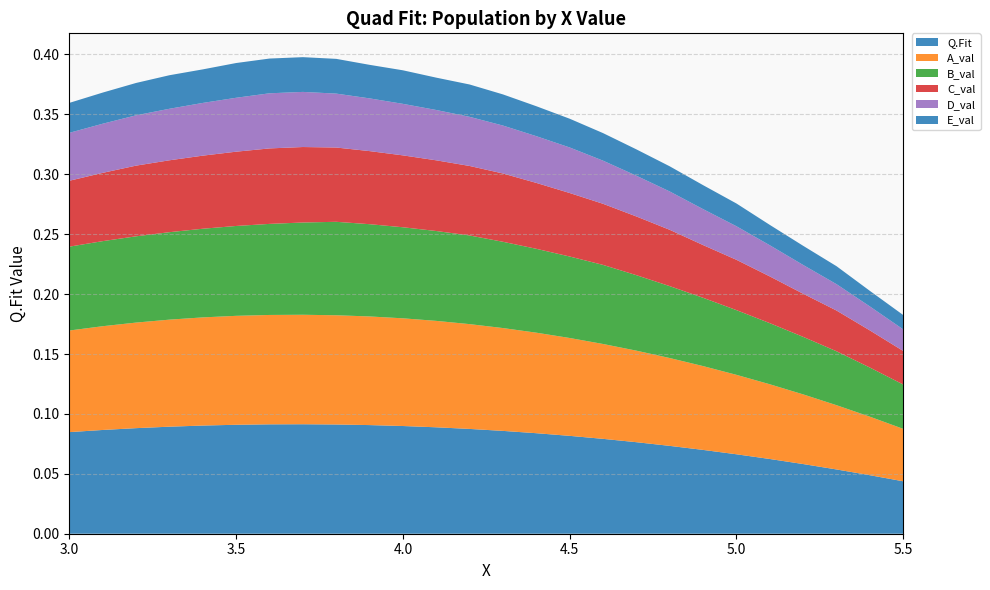

Reading right to left, extract all data points from this chart.

Q.Fit: 0.0	0.0	0.1	0.1	0.1	0.1	0.1	0.1	0.1	0.1	0.1	0.1	0.1	0.1	0.1	0.1	0.1	0.1	0.1	0.1	0.1	0.1	0.1	0.1	0.1	0.1
A_val: 0.0	0.0	0.1	0.1	0.1	0.1	0.1	0.1	0.1	0.1	0.1	0.1	0.1	0.1	0.1	0.1	0.1	0.1	0.1	0.1	0.1	0.1	0.1	0.1	0.1	0.1
B_val: 0.0	0.0	0.0	0.0	0.1	0.1	0.1	0.1	0.1	0.1	0.1	0.1	0.1	0.1	0.1	0.1	0.1	0.1	0.1	0.1	0.1	0.1	0.1	0.1	0.1	0.1
C_val: 0.0	0.0	0.0	0.0	0.0	0.0	0.0	0.0	0.0	0.1	0.1	0.1	0.1	0.1	0.1	0.1	0.1	0.1	0.1	0.1	0.1	0.1	0.1	0.1	0.1	0.1
D_val: 0.0	0.0	0.0	0.0	0.0	0.0	0.0	0.0	0.0	0.0	0.0	0.0	0.0	0.0	0.0	0.0	0.0	0.0	0.0	0.0	0.0	0.0	0.0	0.0	0.0	0.0
E_val: 0.0	0.0	0.0	0.0	0.0	0.0	0.0	0.0	0.0	0.0	0.0	0.0	0.0	0.0	0.0	0.0	0.0	0.0	0.0	0.0	0.0	0.0	0.0	0.0	0.0	0.0